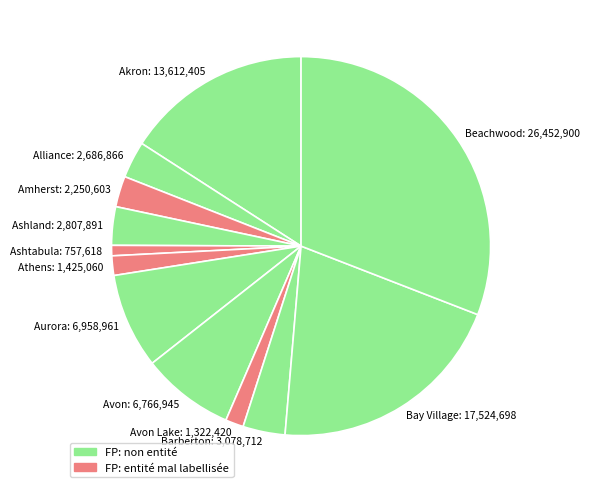

Does Avon Lake represent more than half of the total?

No